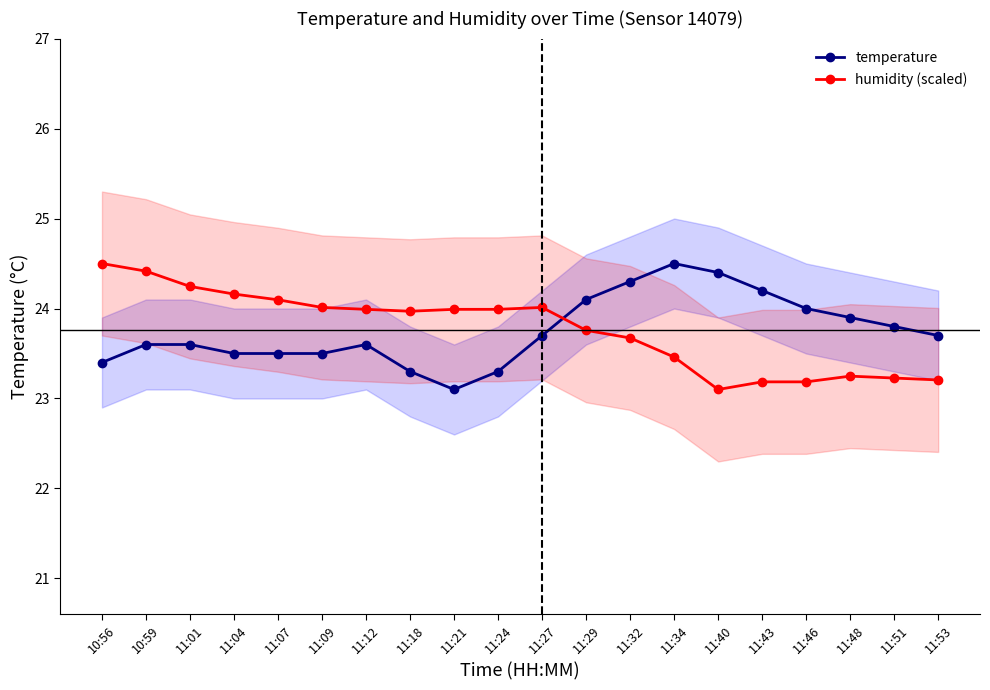

Is this an area chart (filled region under the line)?

No